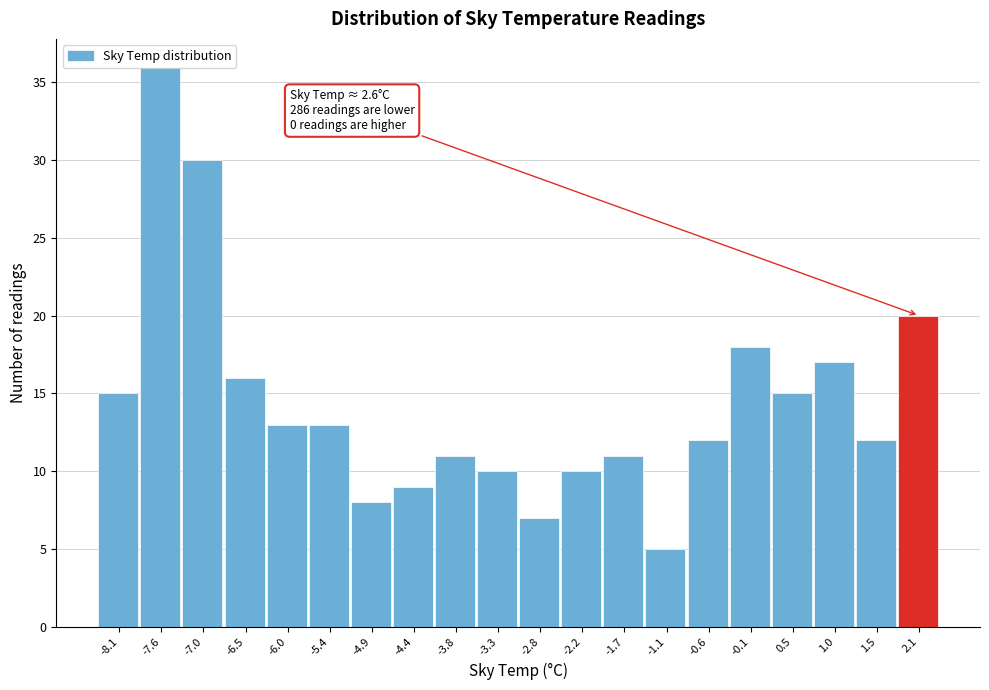

Is it true that the value at 1.5 is 12?

True